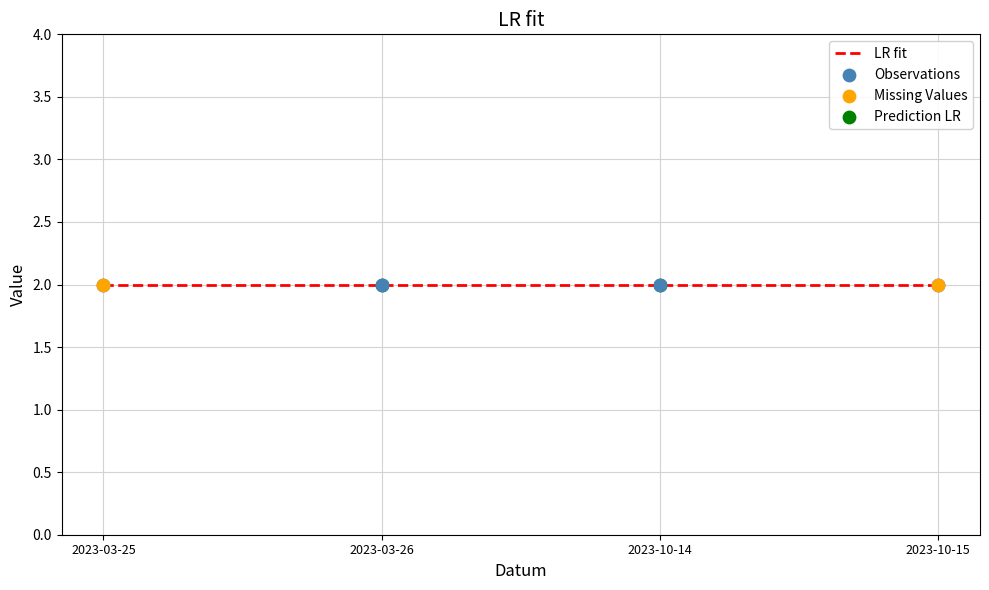

At which category is the sum across all series the highest?

2023-10-15